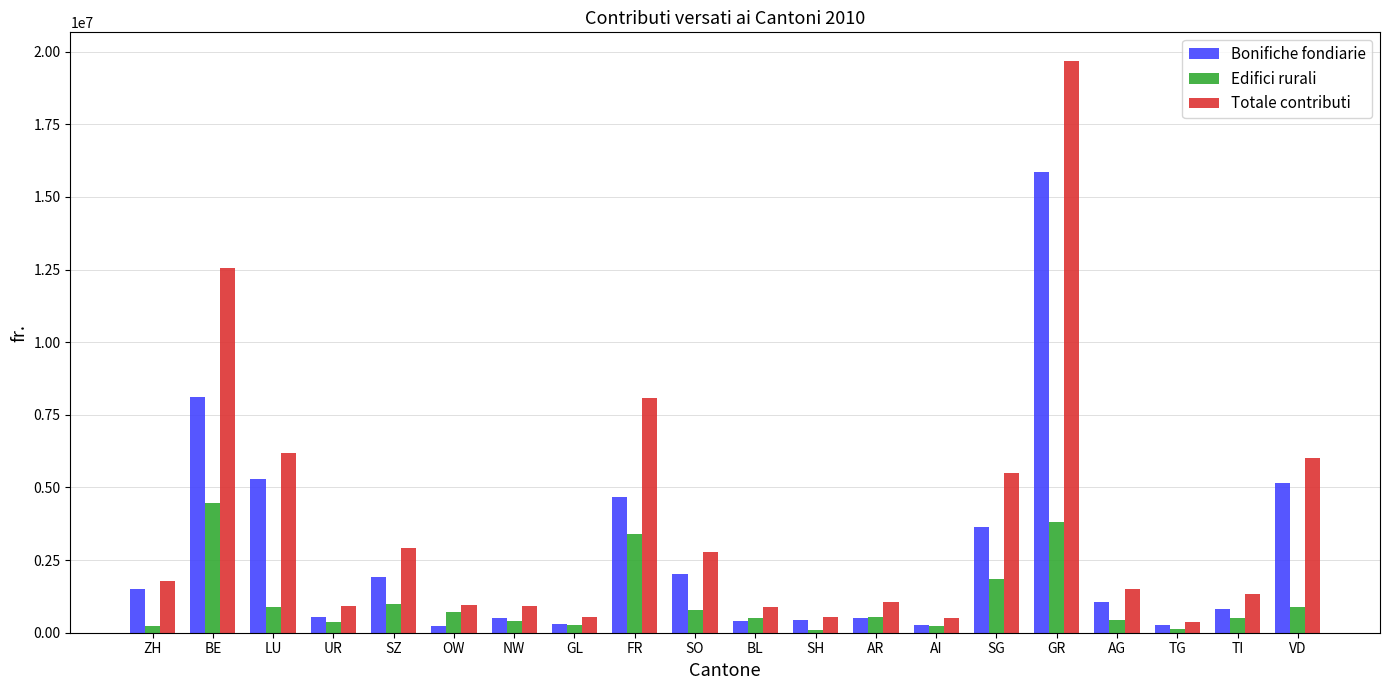

At which category does the chart reach its peak across all series?

GR